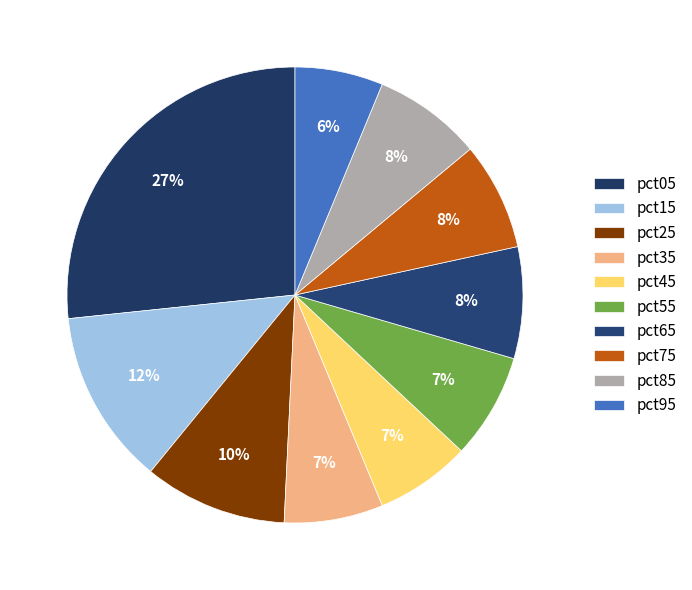

What percentage is NOT represented by pct45?

93.2%